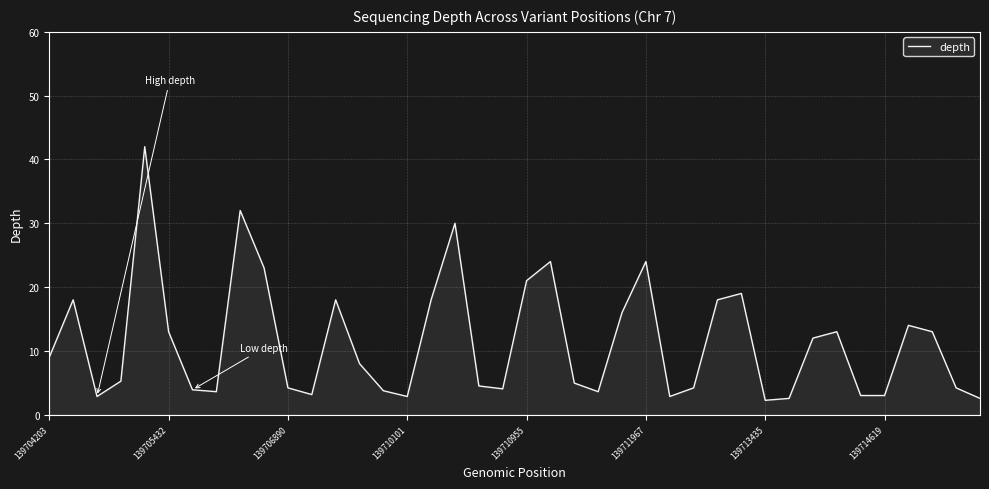

What is the greatest value displayed?

42.0